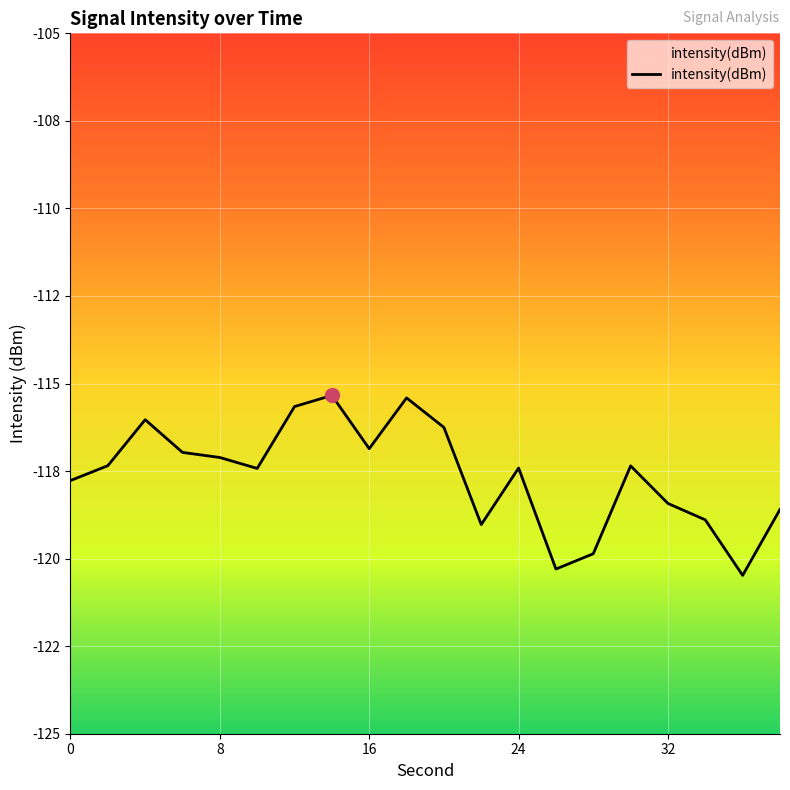

What is the difference between the values at 10 and 38?

1.2